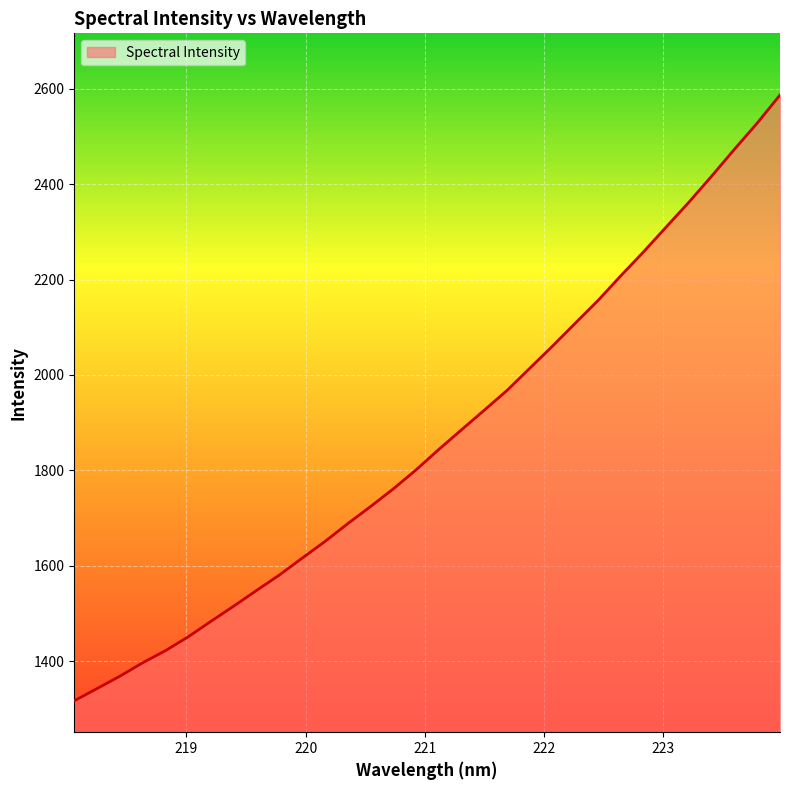

What is the difference between the maximum and minimum values?

1270.4